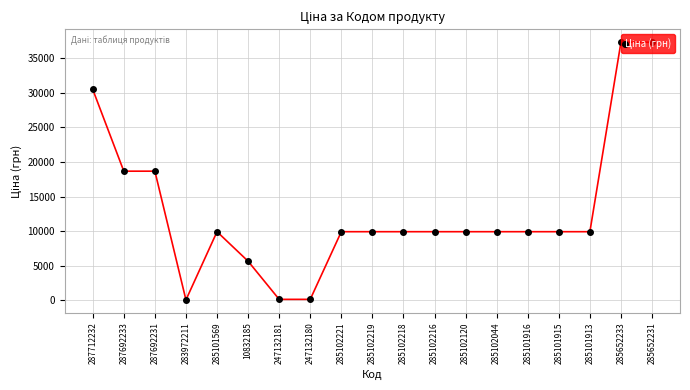

What is the ratio of the value at 285652231 to the value at 285652233?

1.0